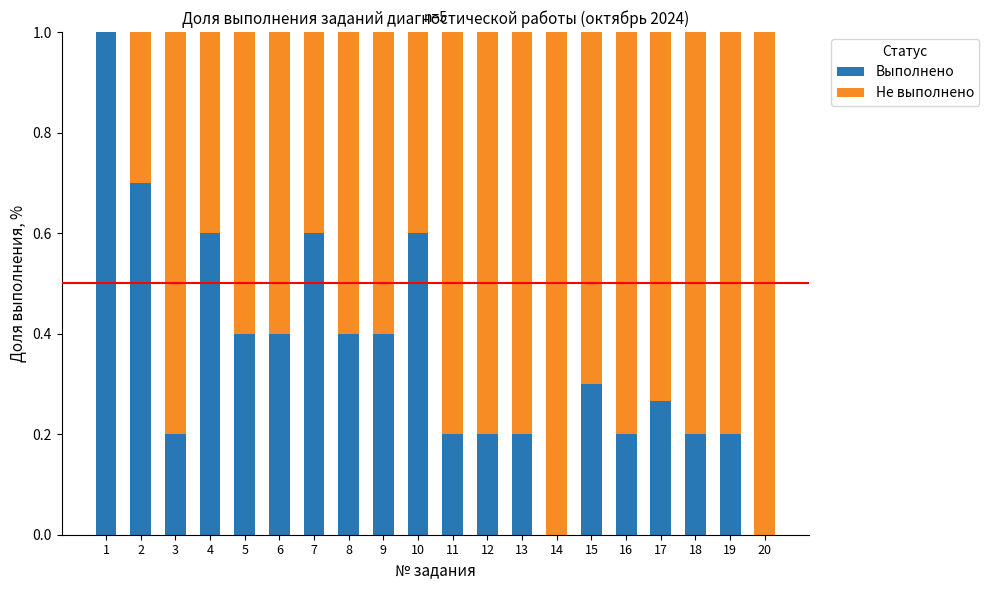

What is the sum of the Выполнено values at 17 and 19?

0.5